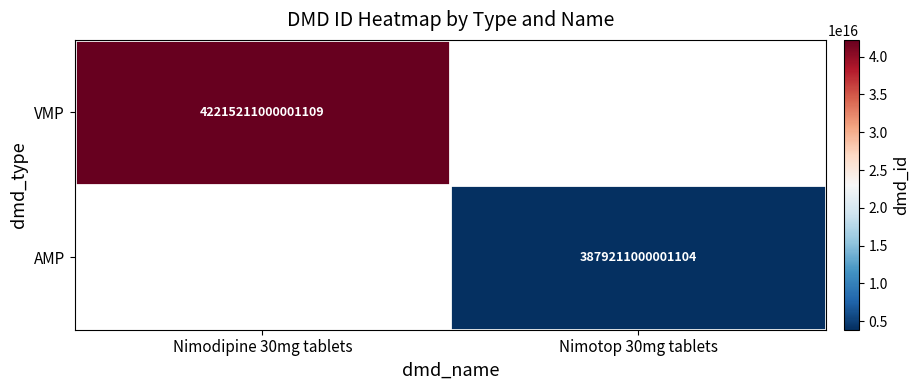

Which label corresponds to the largest value in the chart?

Nimodipine 30mg tablets